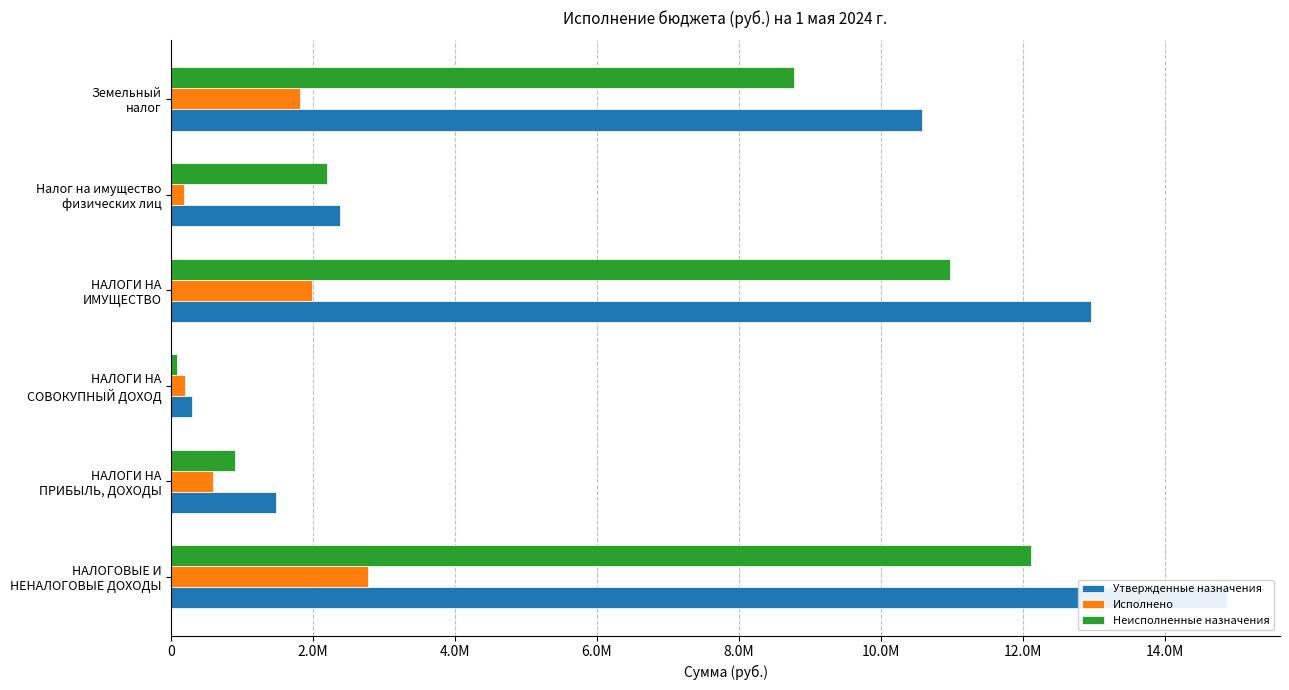

How many distinct data groups are displayed?

3